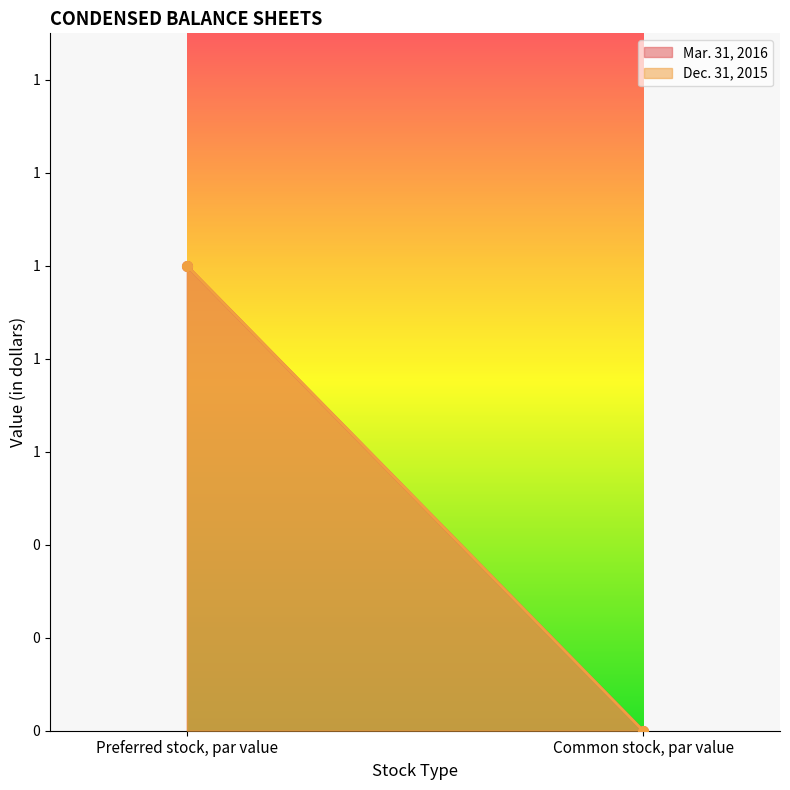

Which series has the largest range (max minus min)?

Mar. 31, 2016